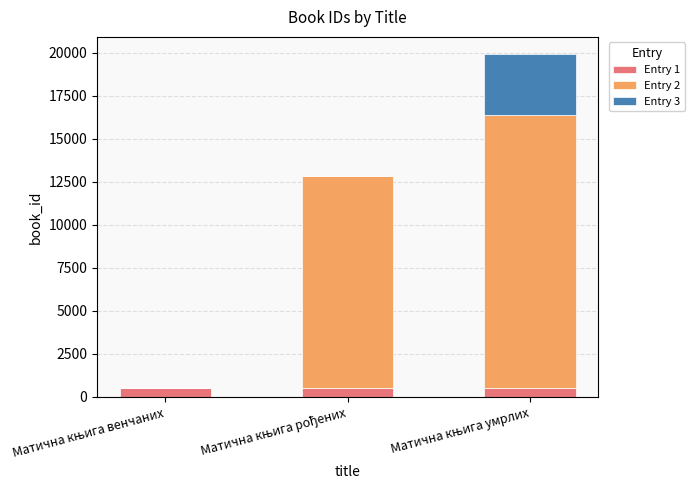

What is the average value of the Entry 2 series?

9407